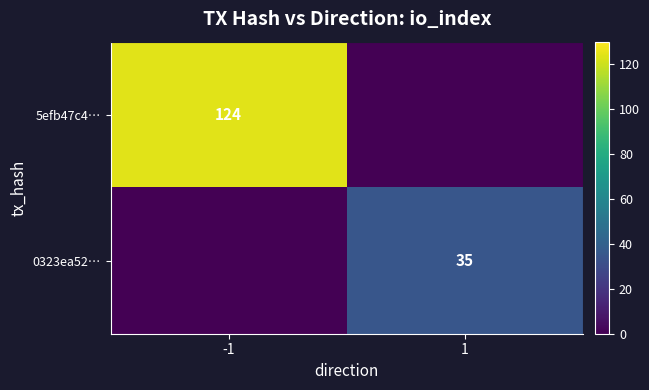

What is the total value across all series at 1?

35